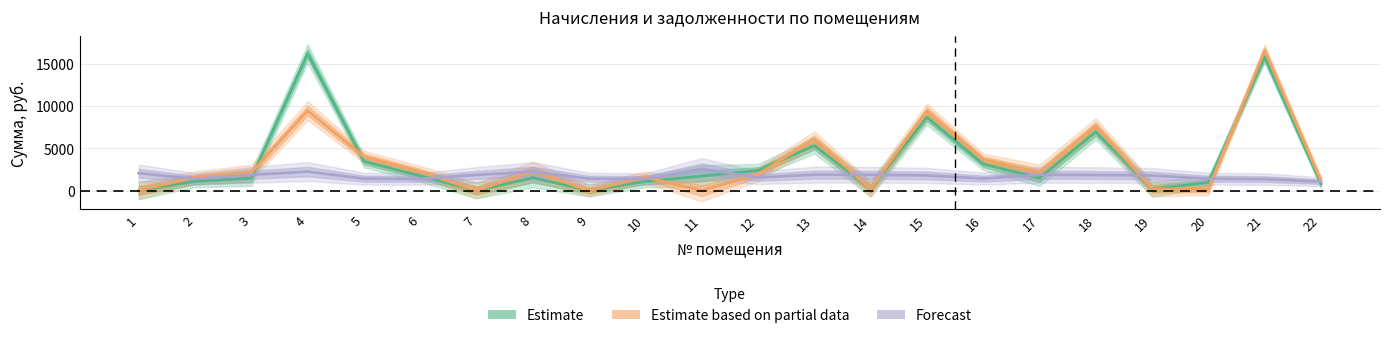

True or false: zadoljennost has more than 0 points higher than both neighbors.

True